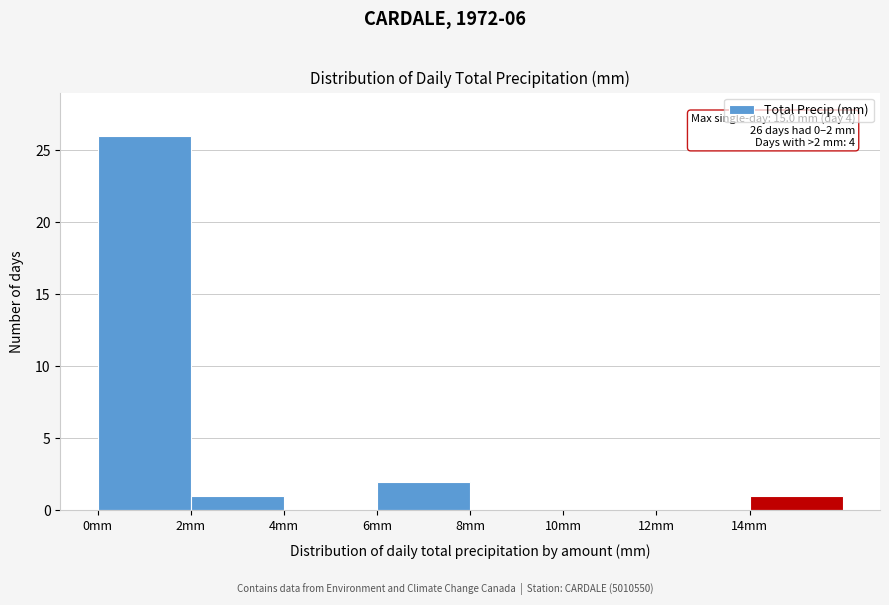

Over which range of the x-axis is the bar tallest?

0 to 2